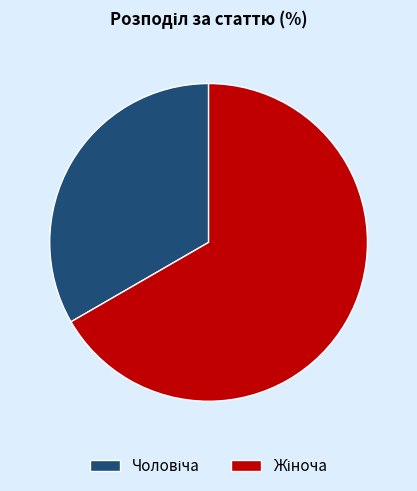

Does any single category account for the majority?

Yes